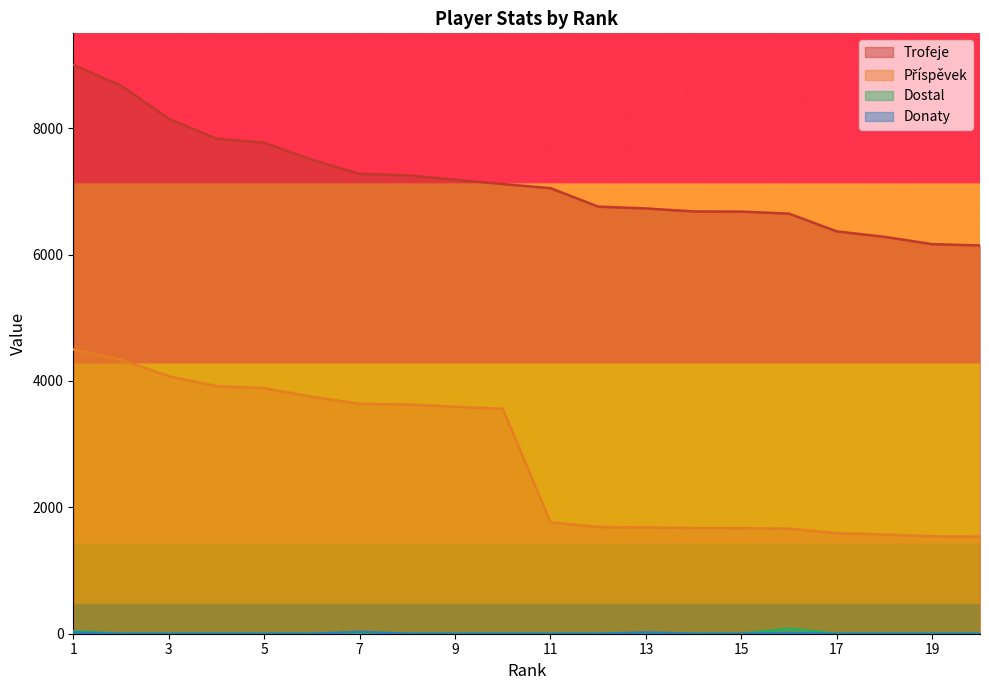

Between 4 and 14, which series saw the biggest shift?

Příspěvek